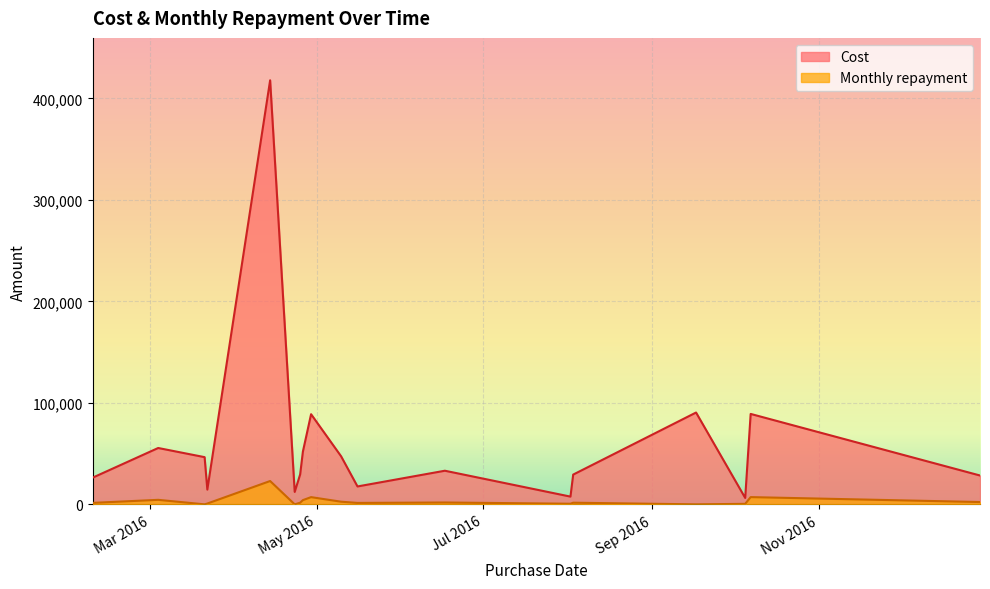

Which series has the largest total across all categories?

Cost